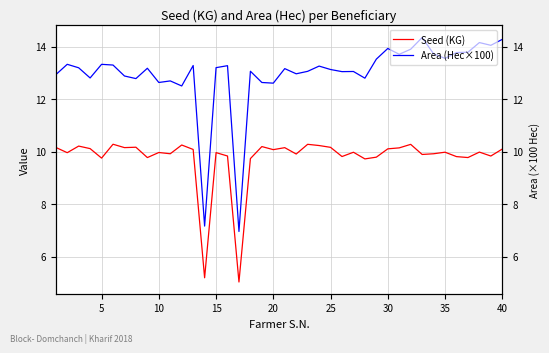

Is it true that Area (Hec×100) equals 4.9 at 32?

False